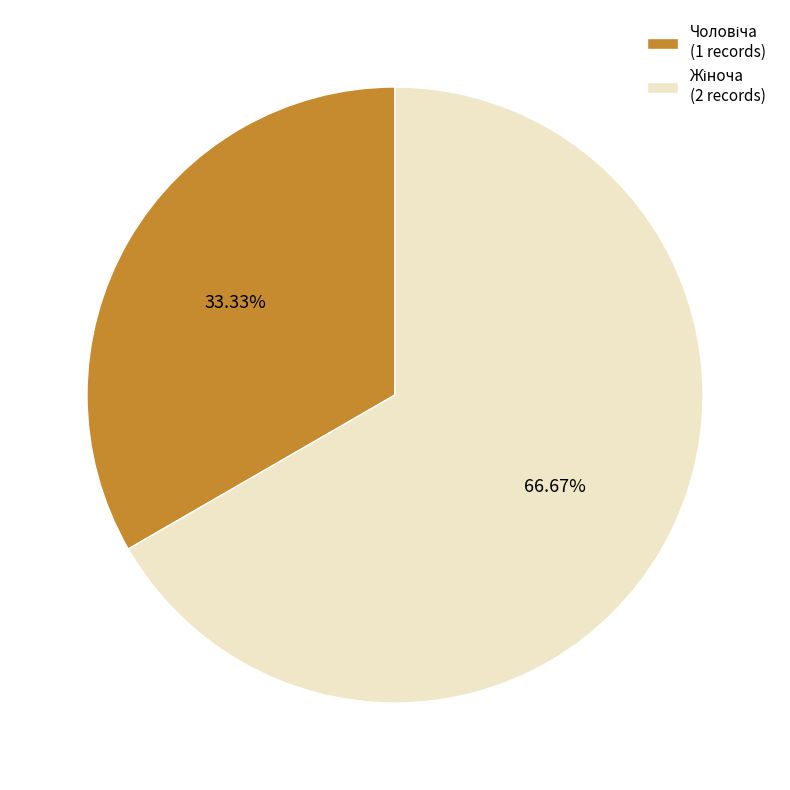

Is there a majority slice in this chart?

Yes